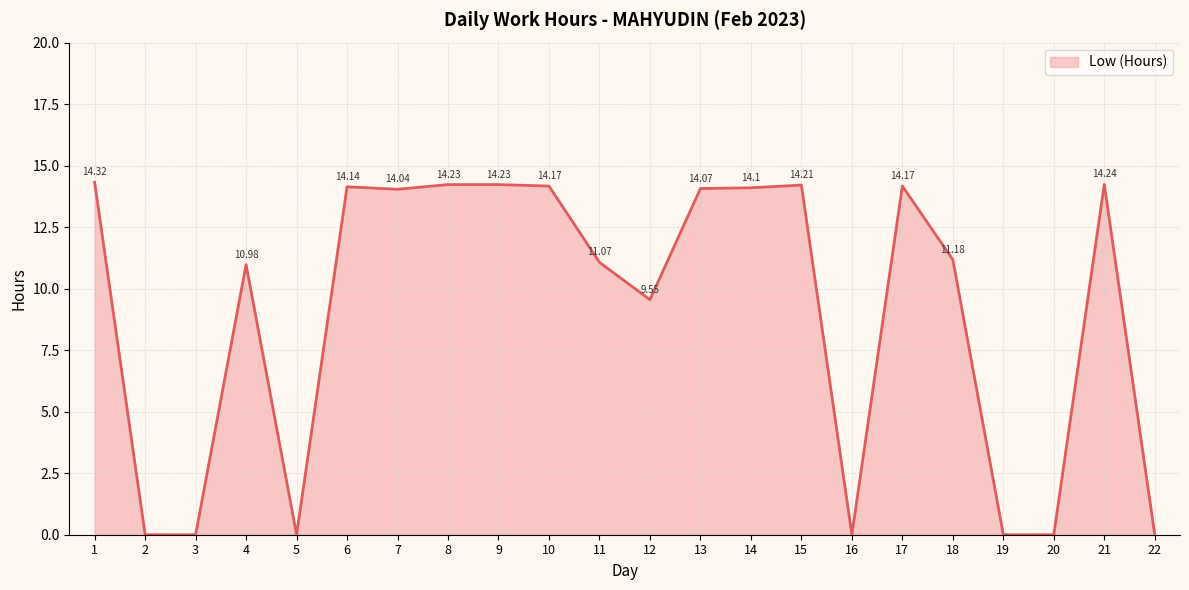

Reading left to right, what are all the values shown in this chart?

1=14.3	2=0.0	3=0.0	4=11.0	5=0.0	6=14.1	7=14.0	8=14.2	9=14.2	10=14.2	11=11.1	12=9.6	13=14.1	14=14.1	15=14.2	16=0.0	17=14.2	18=11.2	19=0.0	20=0.0	21=14.2	22=0.0